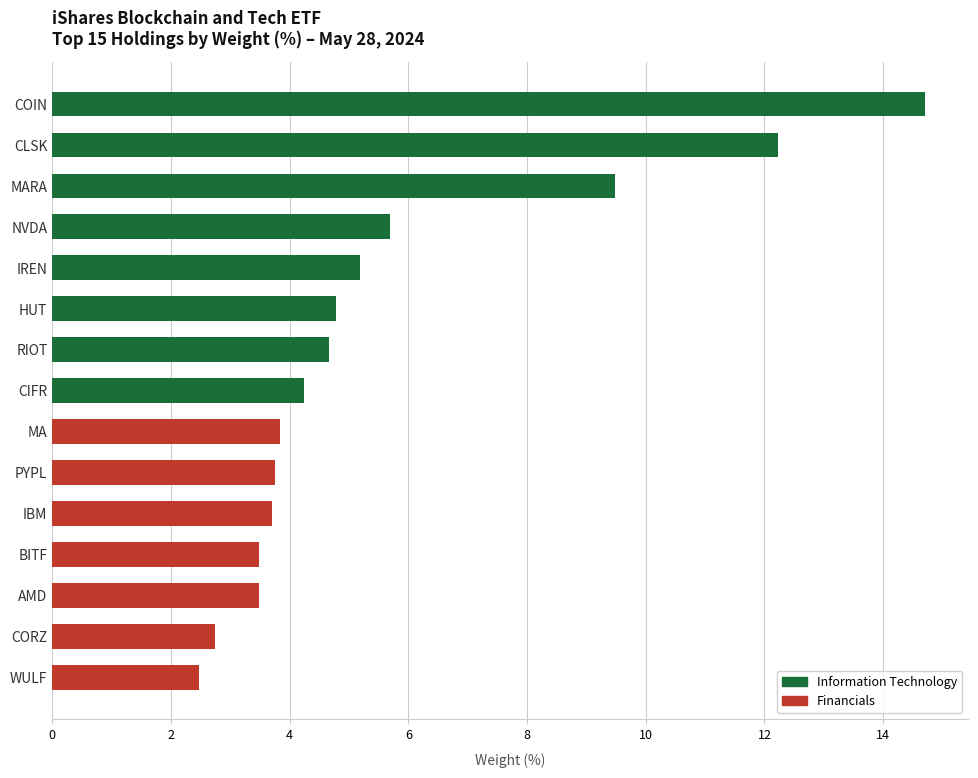

Where is the data nearest to the value 8?

MARA